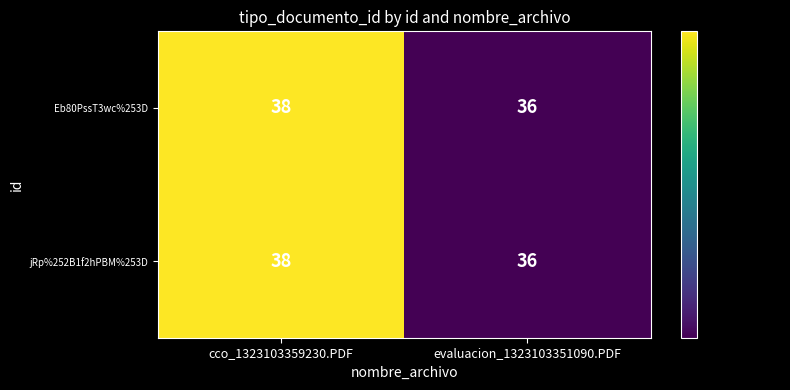

Reading left to right, extract all data points from this chart.

Eb80PssT3wc%253D: cco_1323103359230.PDF=38	evaluacion_1323103351090.PDF=36
jRp%252B1f2hPBM%253D: cco_1323103359230.PDF=38	evaluacion_1323103351090.PDF=36